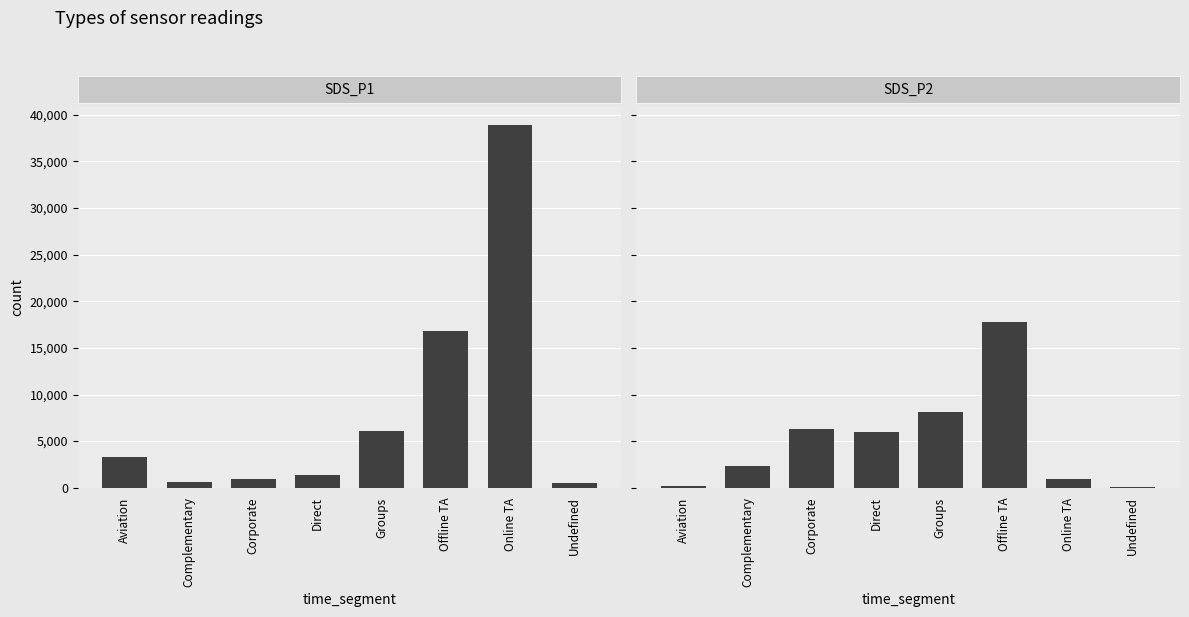

What is the maximum value shown in the chart?

38900